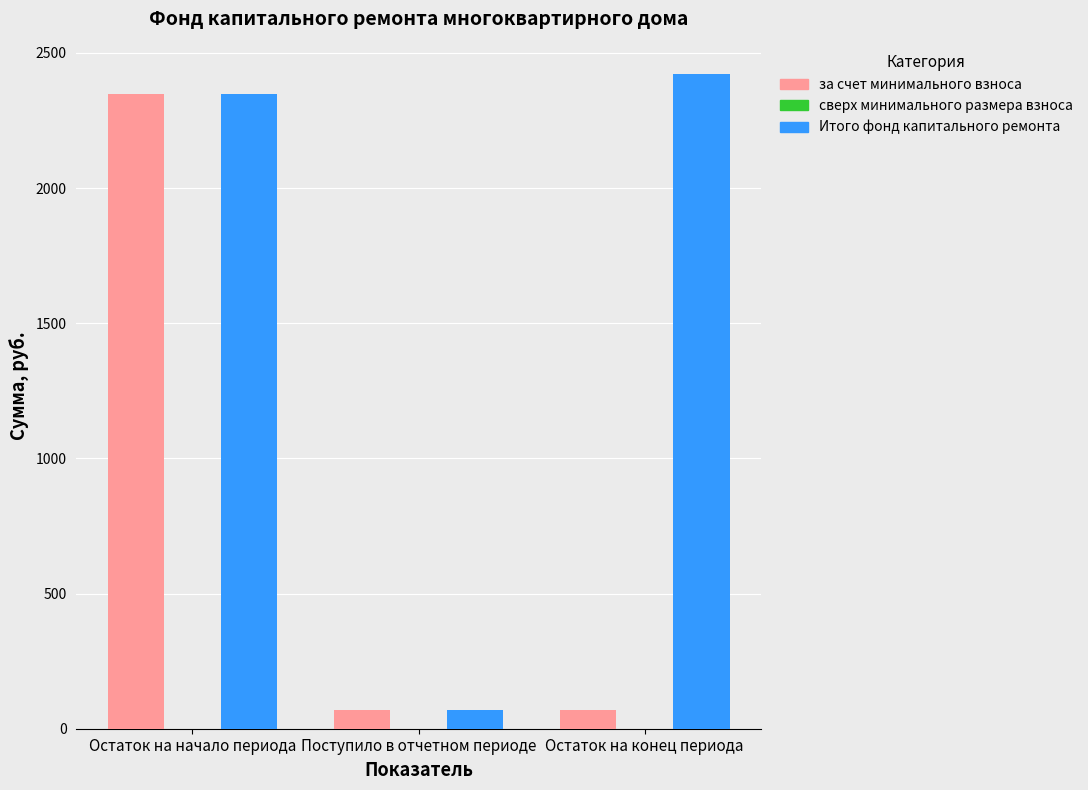

Which series changed the most between Поступило в отчетном периоде and Остаток на конец периода?

Итого фонд капитального ремонта